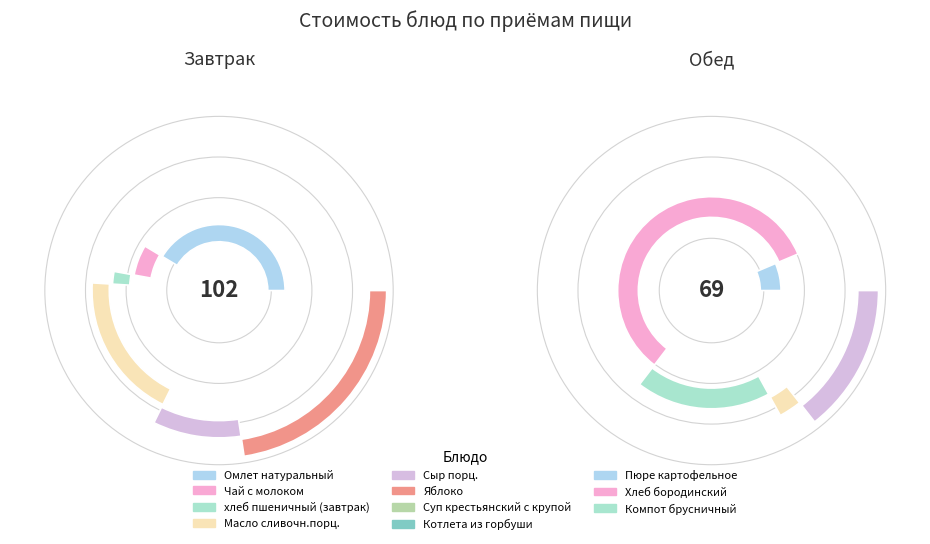

Is хлеб пшеничный (завтрак) the majority of the pie?

No